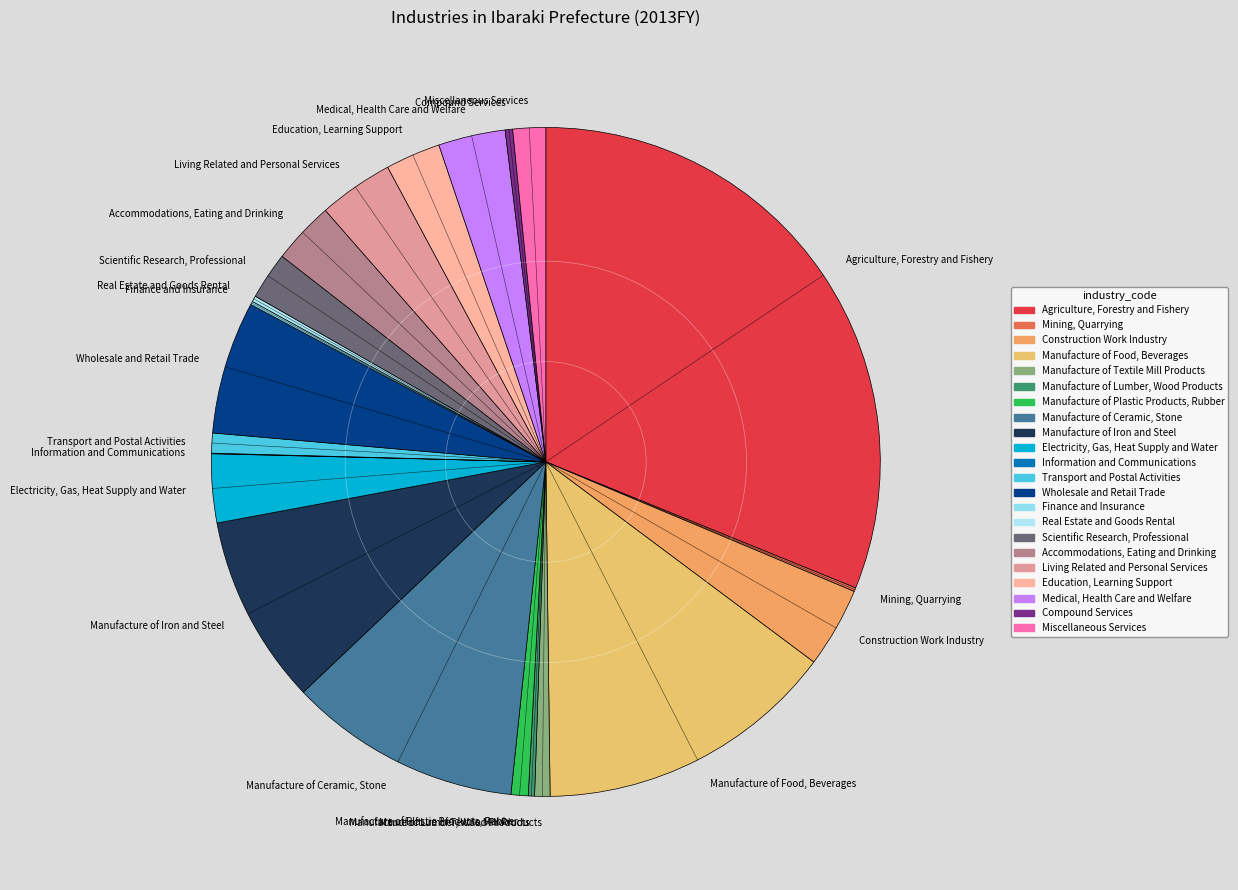

Between Living Related and Personal Services and Compound Services, which is larger?

Living Related and Personal Services